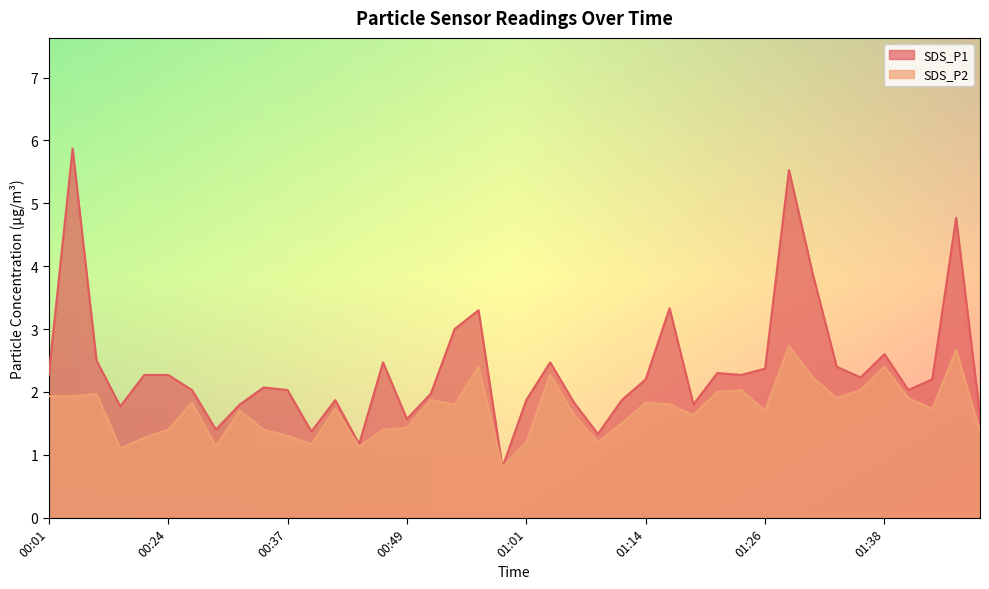

How many values in the SDS_P1 series are below 2?

15